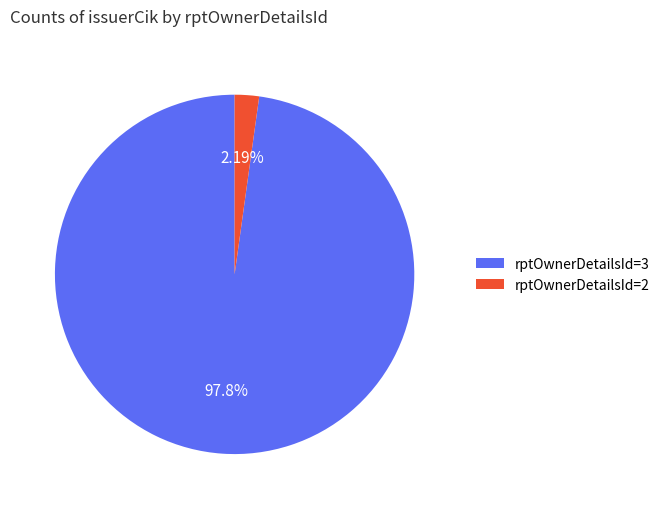

Rank the categories by value from lowest to highest.

rptOwnerDetailsId=2, rptOwnerDetailsId=3